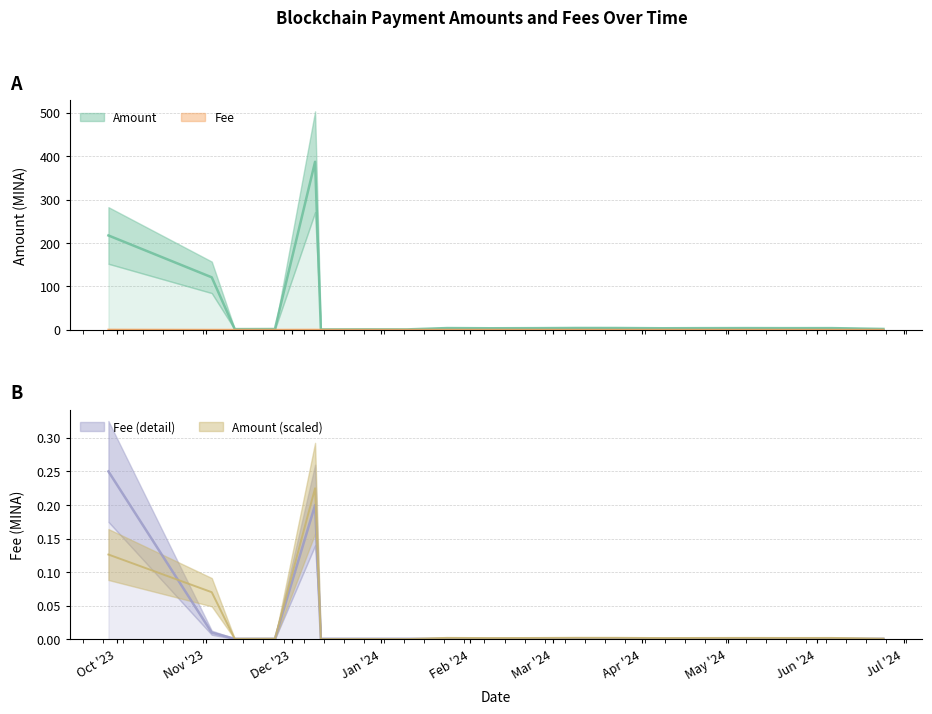

Count the number of data series in this chart.

2